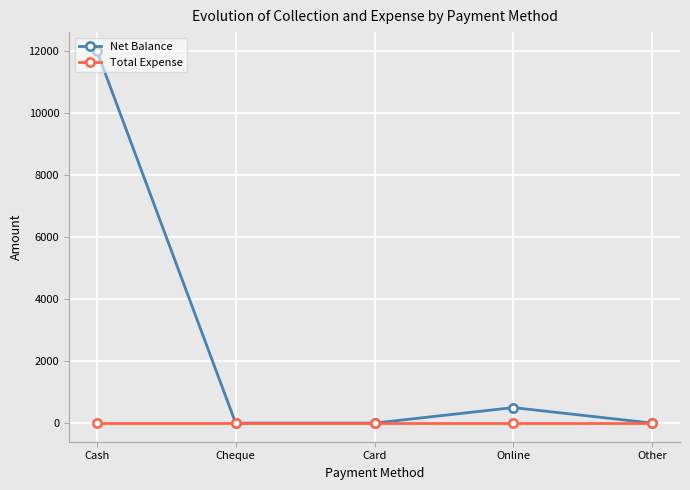

Reading left to right, list all the values displayed in this chart.

Net Balance: 12000	0	0	500	0
Total Expense: 0	0	0	0	0